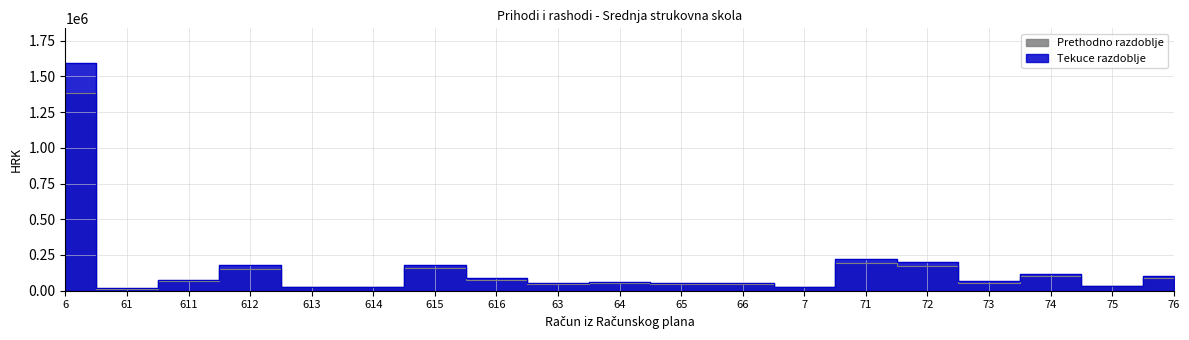

True or false: Prethodno razdoblje has a value of 353828.8 at 72.

False